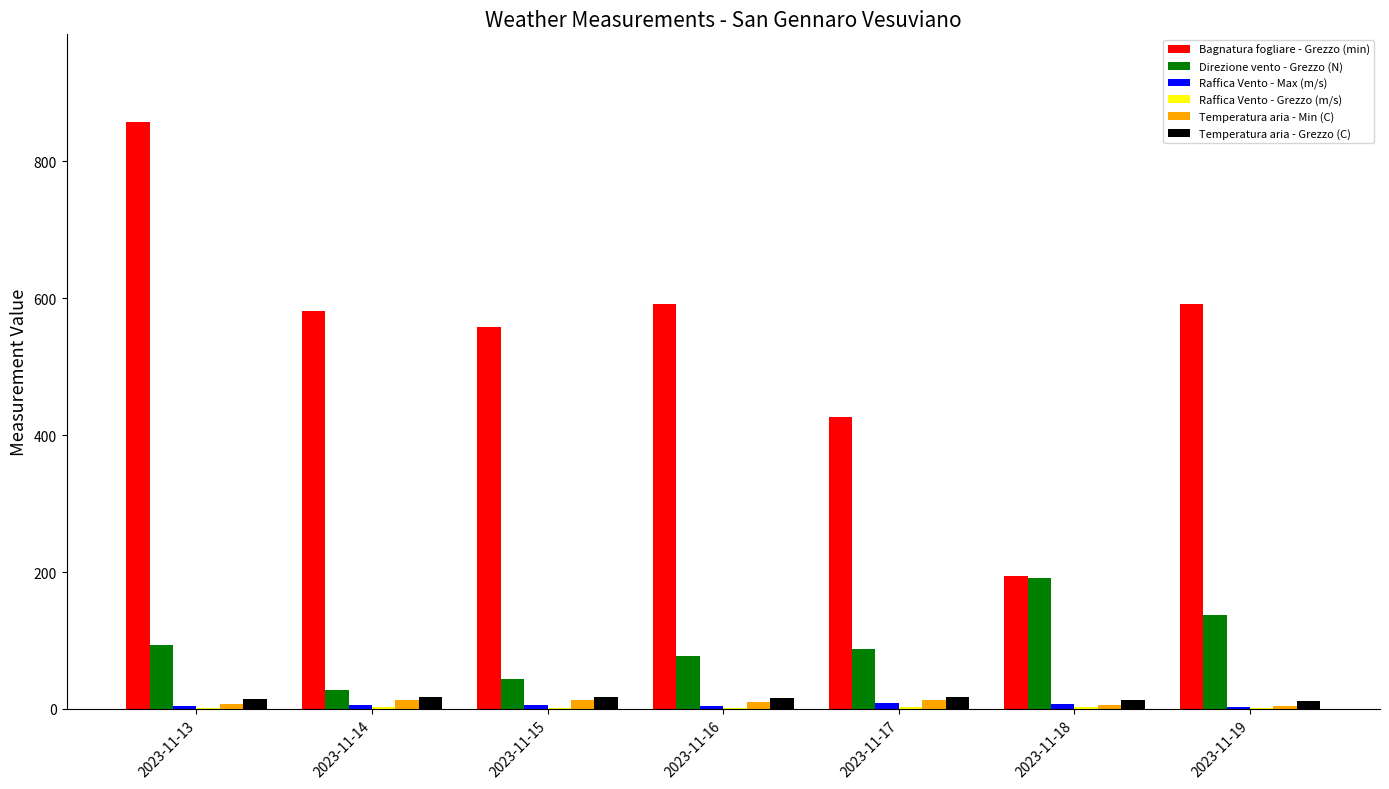

Where is Bagnatura fogliare - Grezzo (min) nearest to the value 525?

2023-11-15